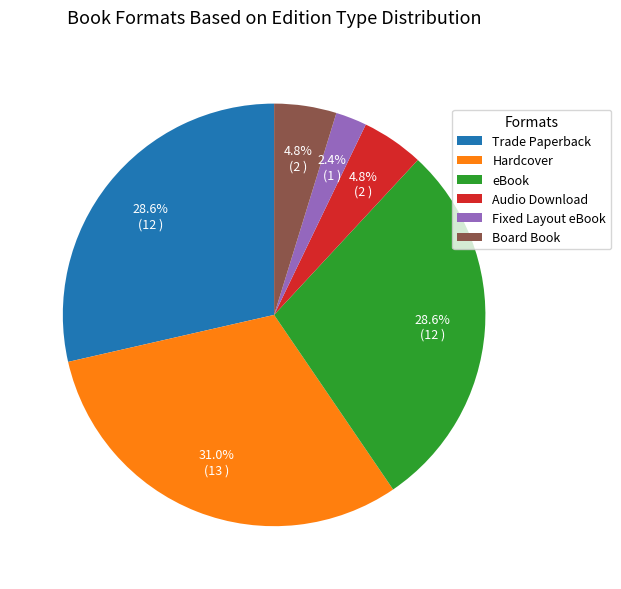

Is it true that eBook is 29% of the pie?

True